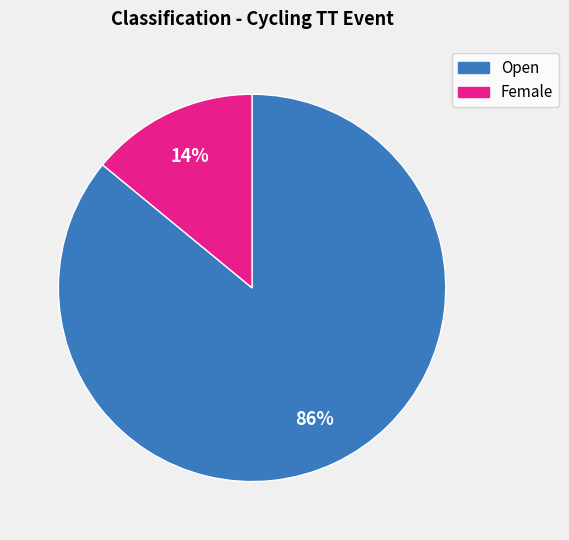

True or false: Open accounts for 99% of the total.

False